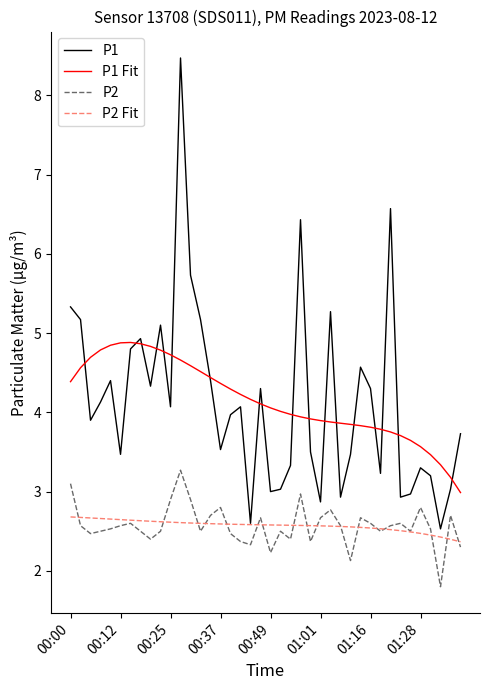

Rank the series by their maximum value, from lowest to highest.

P2 Fit, P2, P1 Fit, P1